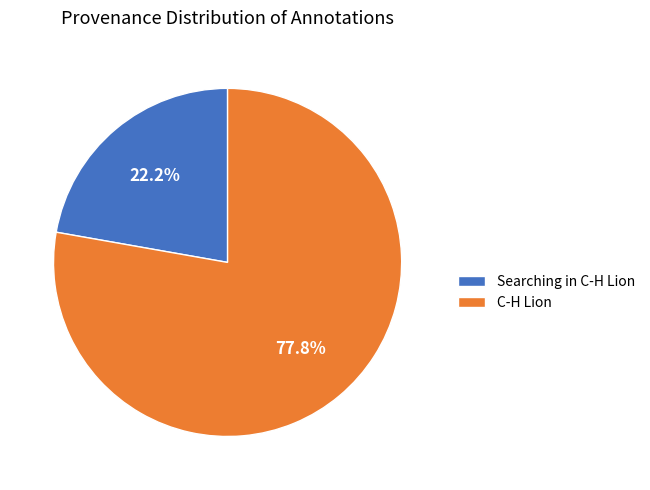

Is there any slice that represents more than half of the pie?

Yes